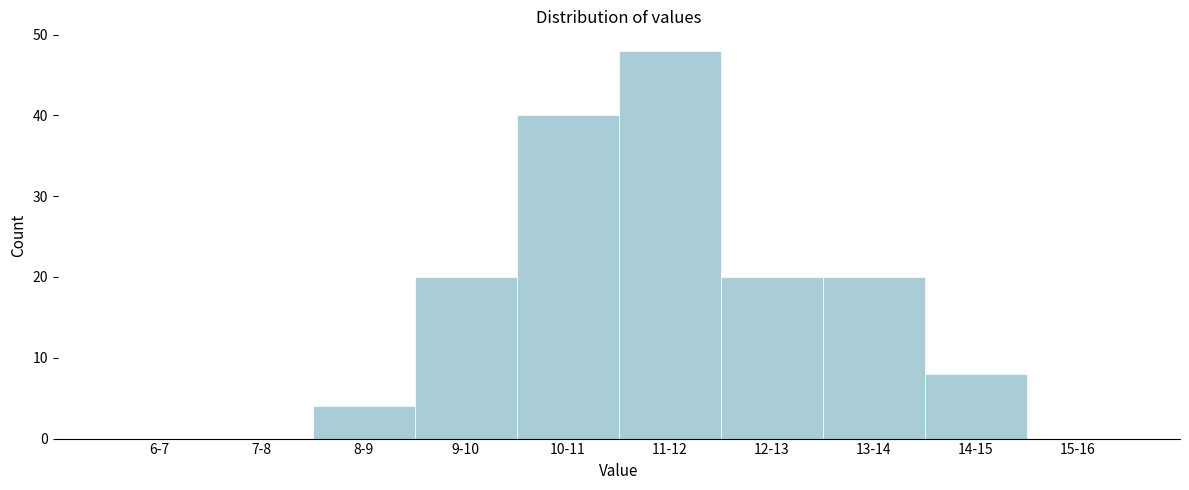

Reading left to right, list all the values displayed in this chart.

6-7=0	7-8=0	8-9=4	9-10=20	10-11=40	11-12=48	12-13=20	13-14=20	14-15=8	15-16=0